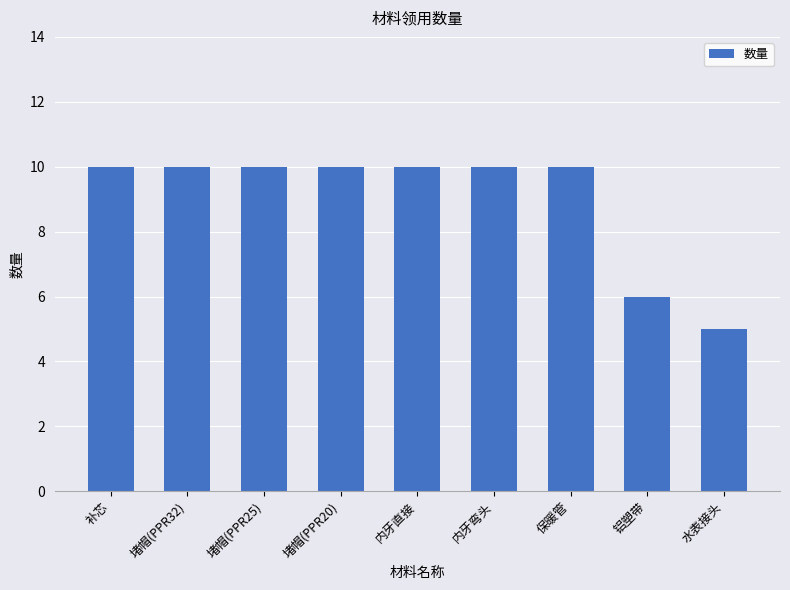

The chart shows a value of 5 at 水表接头. True or false?

True